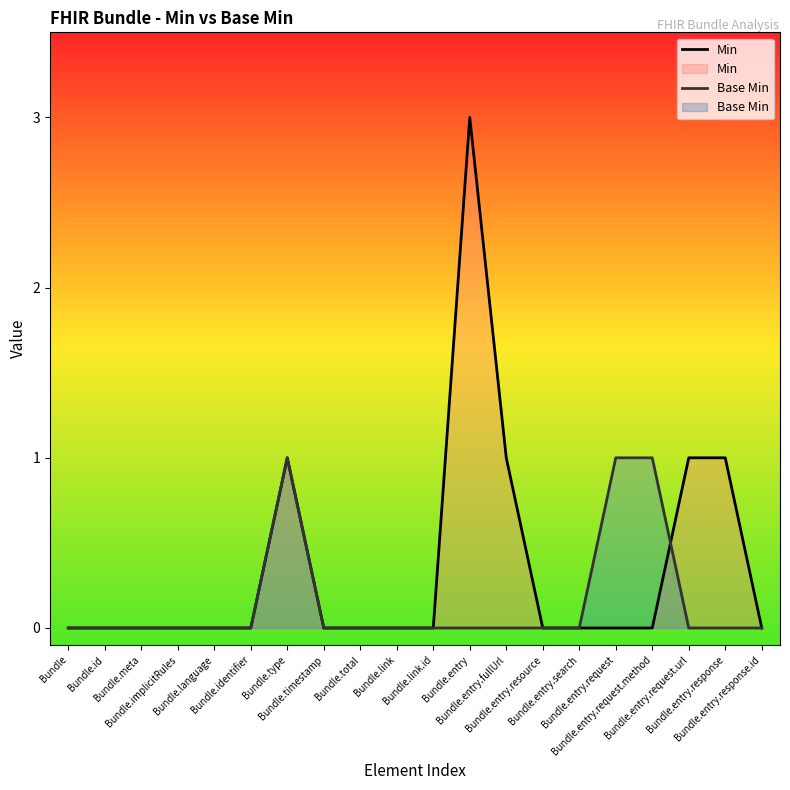

Reading right to left, list all the values displayed in this chart.

Min: 0	1	1	0	0	0	0	1	3	0	0	0	0	1	0	0	0	0	0	0
Base Min: 0	0	0	1	1	0	0	0	0	0	0	0	0	1	0	0	0	0	0	0